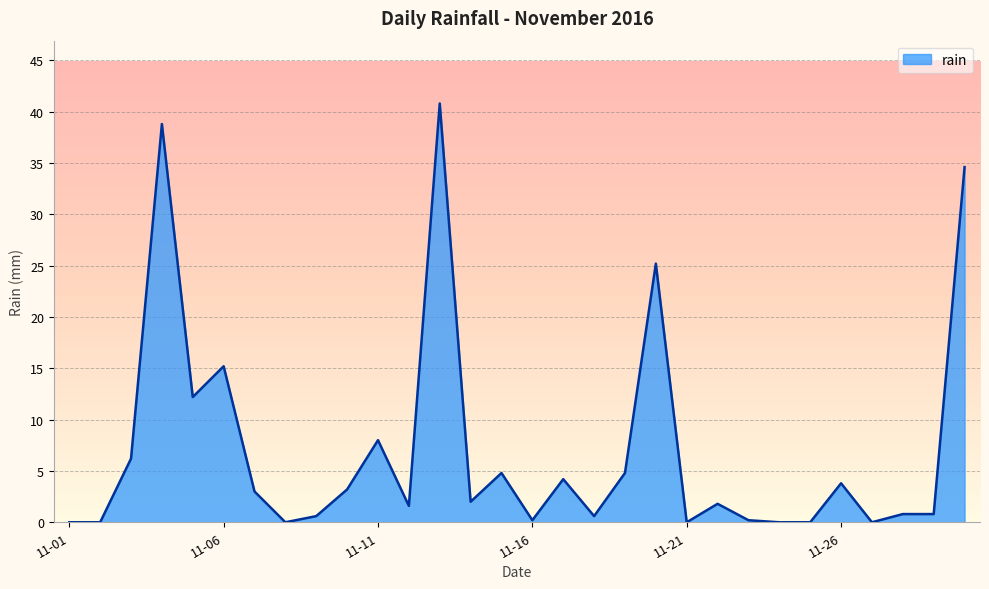

What is the maximum value shown in the chart?

40.8